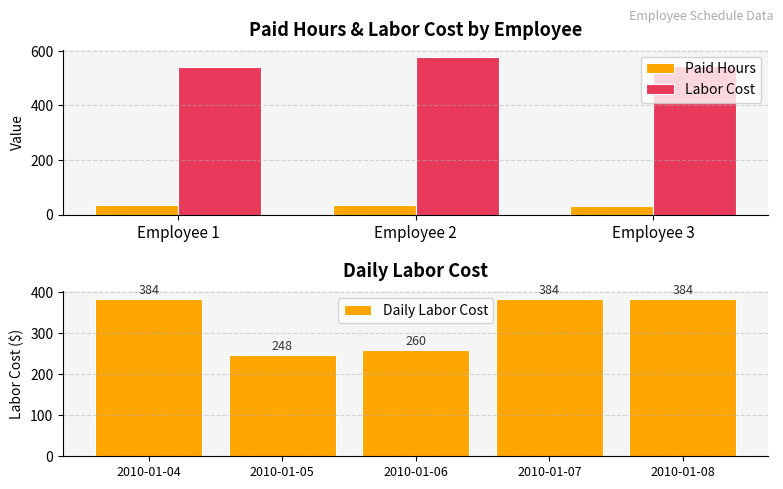

What is the average value of the Paid Hours series?

35